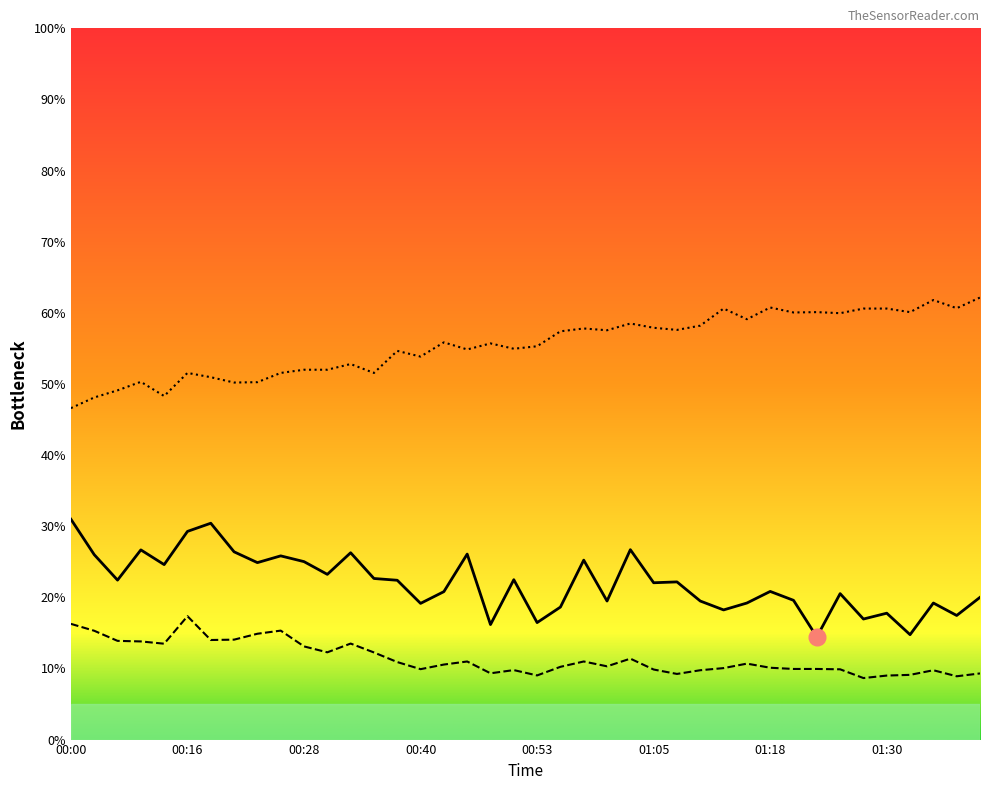

How many series are shown in this chart?

3